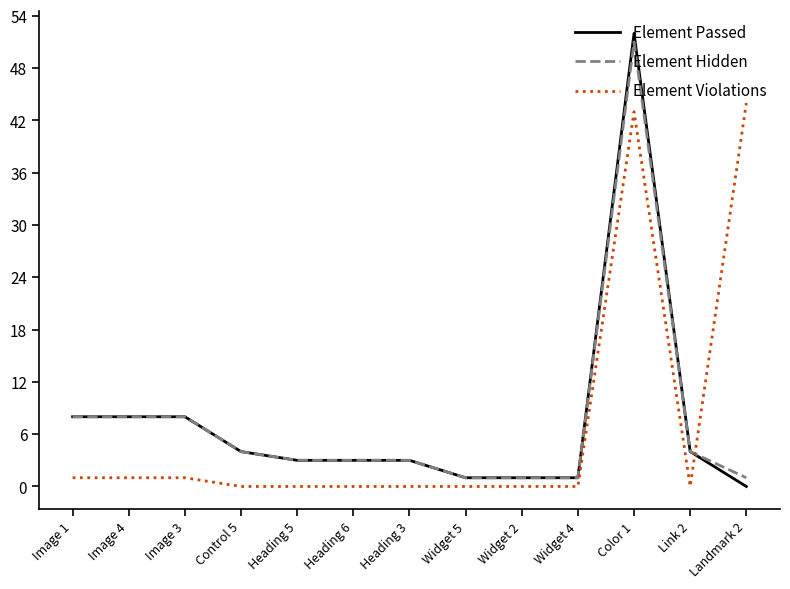

How many lines are shown in the chart?

3